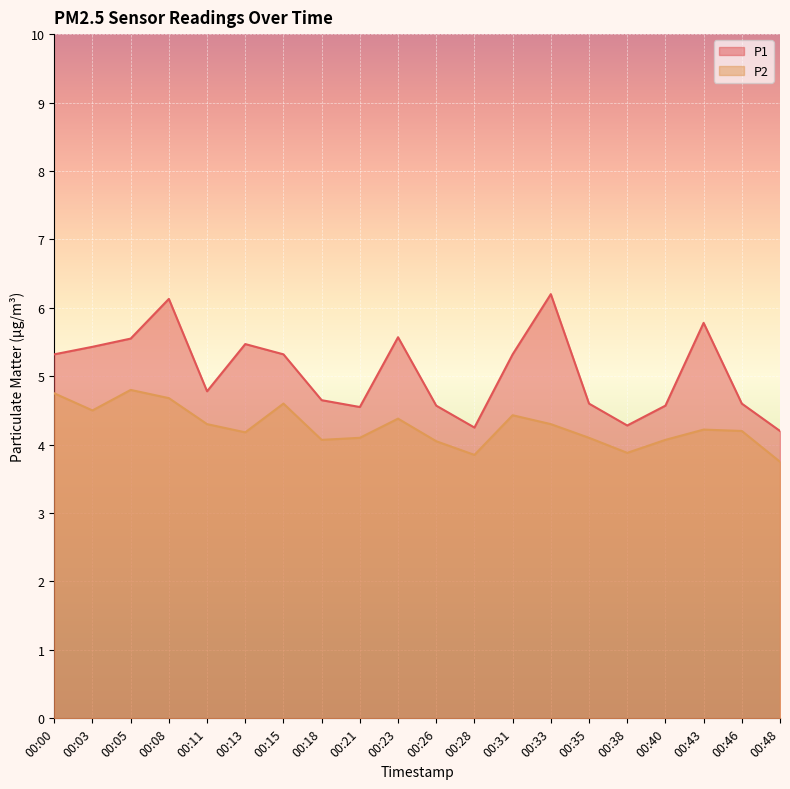

Which series has the largest total across all categories?

P1